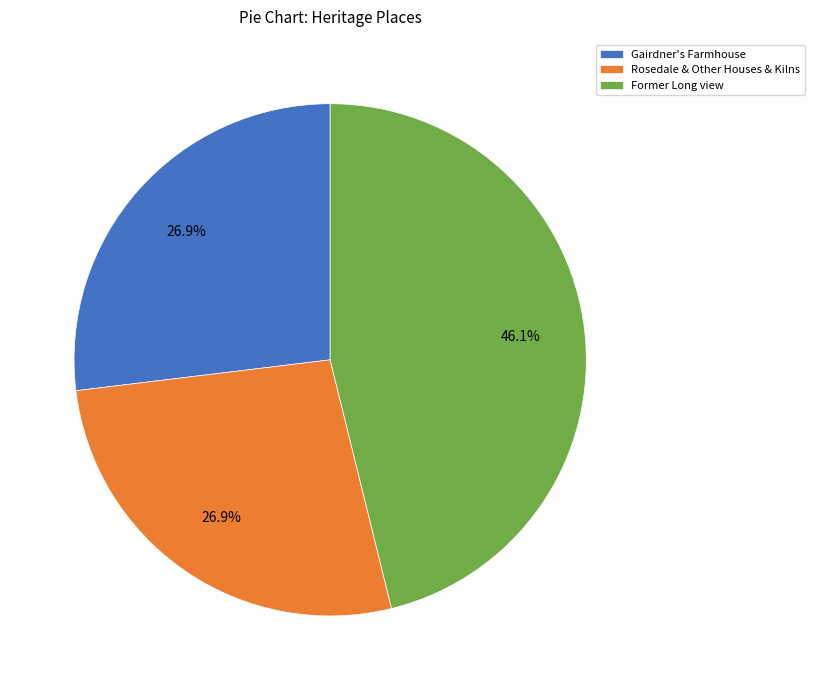

Does any single category account for the majority?

No